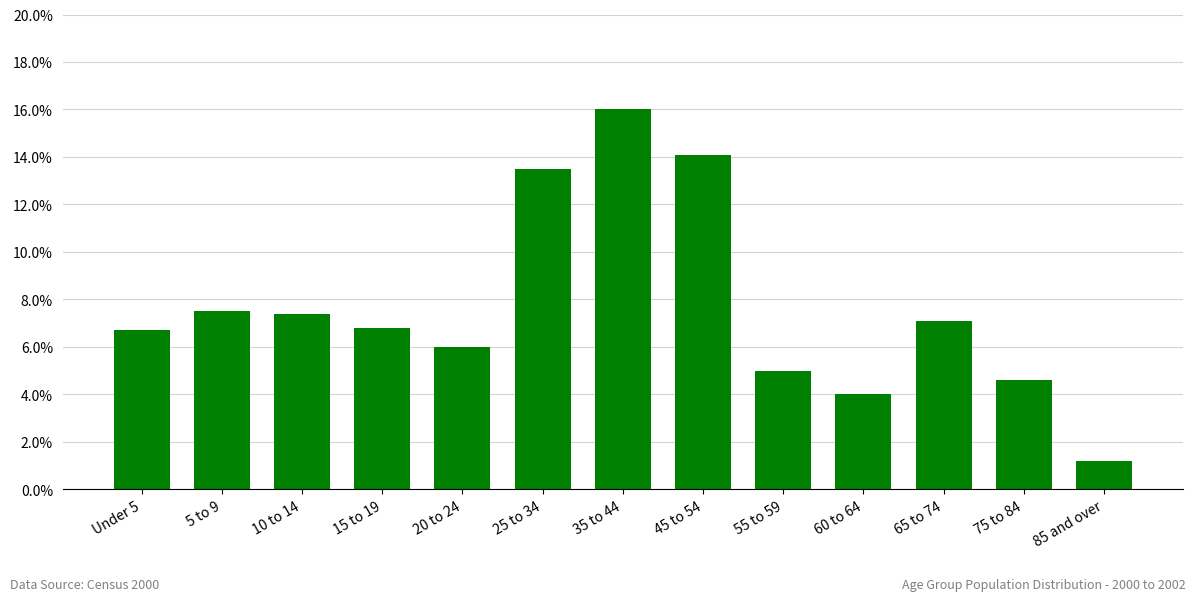

Reading left to right, transcribe all the data shown in this chart.

Under 5=6.7	5 to 9=7.5	10 to 14=7.4	15 to 19=6.8	20 to 24=6.0	25 to 34=13.5	35 to 44=16.0	45 to 54=14.1	55 to 59=5.0	60 to 64=4.0	65 to 74=7.1	75 to 84=4.6	85 and over=1.2